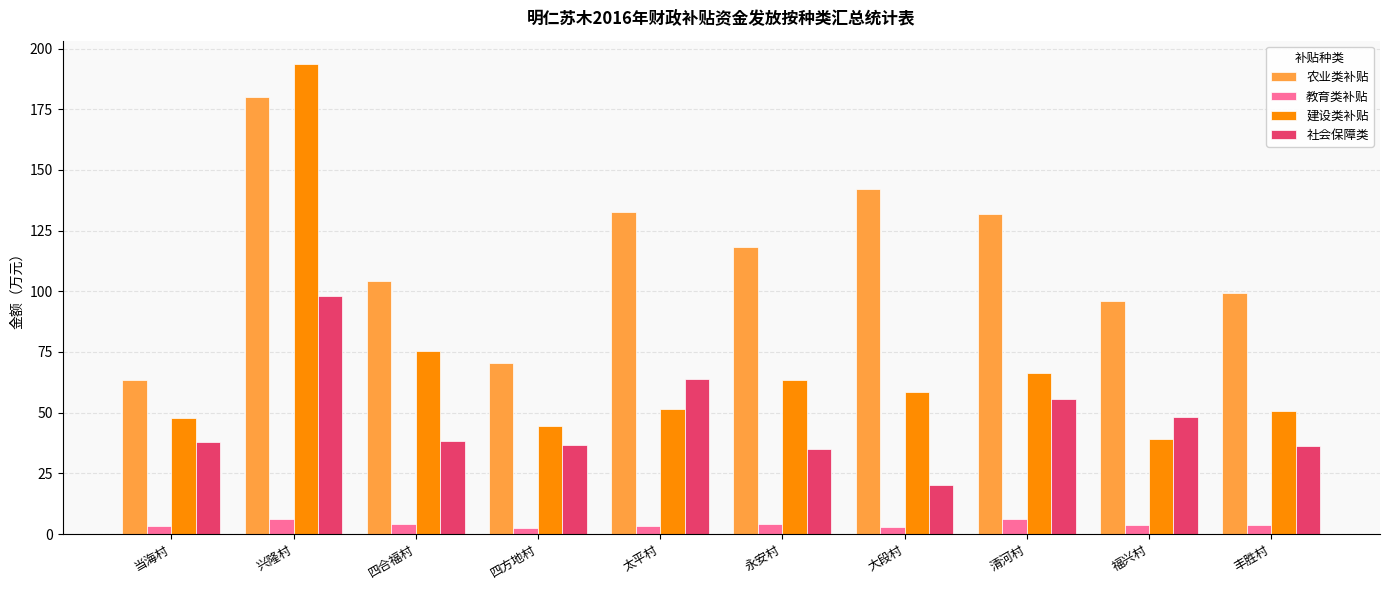

The value of 建设类补贴 at 丰胜村 is 50.6. True or false?

True